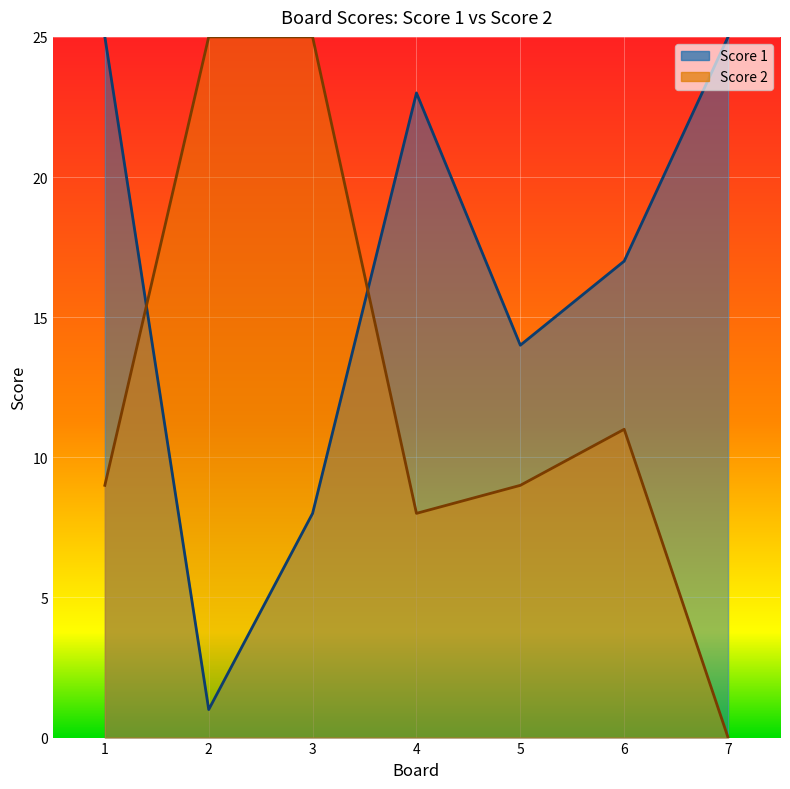

Which series has the widest spread of values?

Score 2